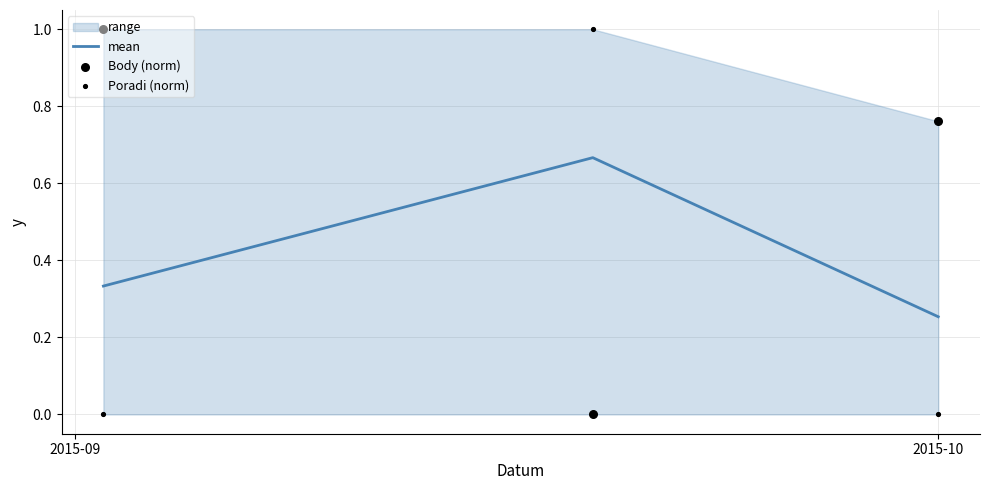

Count the mean values in the range 0 to 1.

3